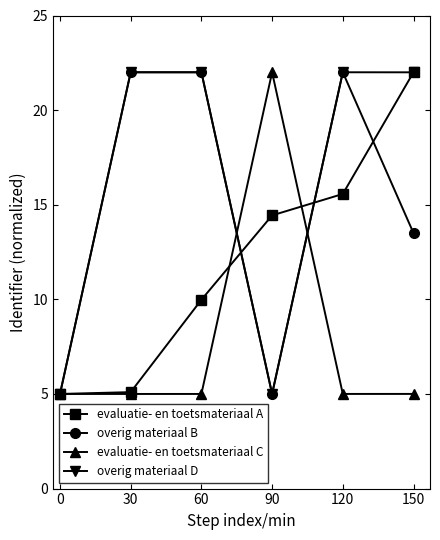

Is this an area chart (filled region under the line)?

No